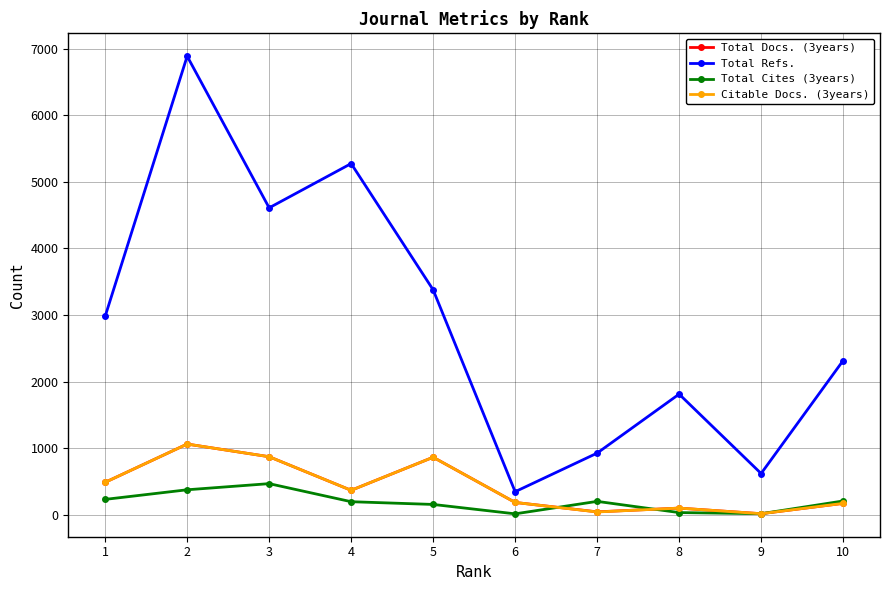

True or false: Total Refs. and Citable Docs. (3years) cross at least once.

False